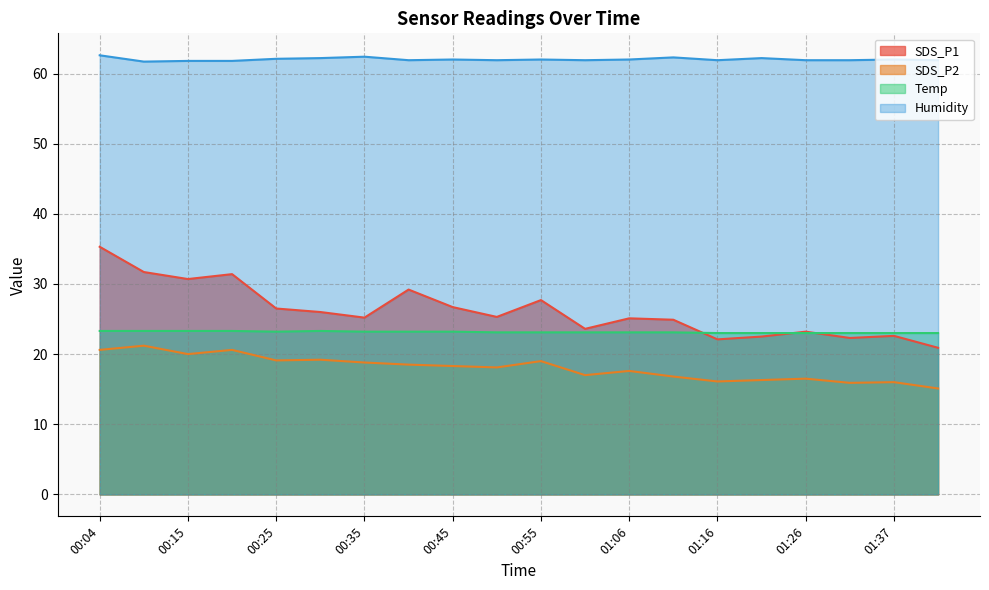

What is the label of the 5th point from the right?

01:21